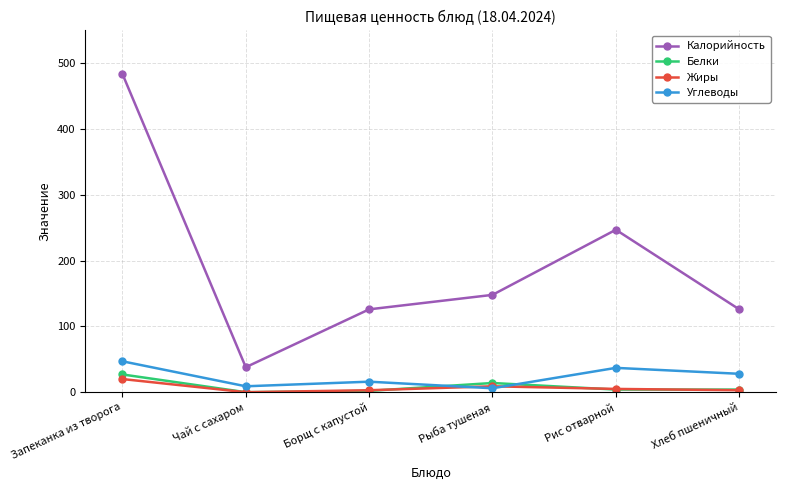

Which series has the largest range (max minus min)?

Калорийность